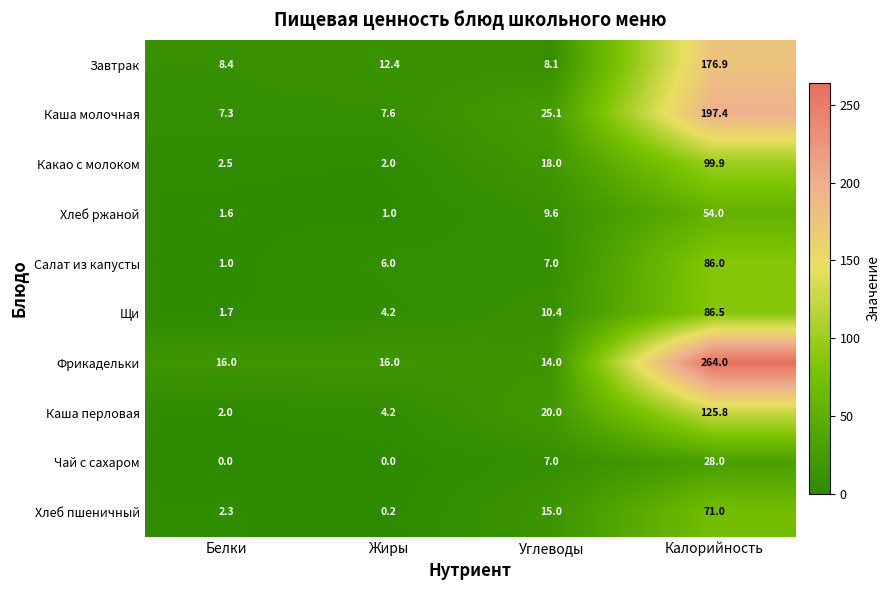

The value of Завтрак at Калорийность is 176.9. True or false?

True